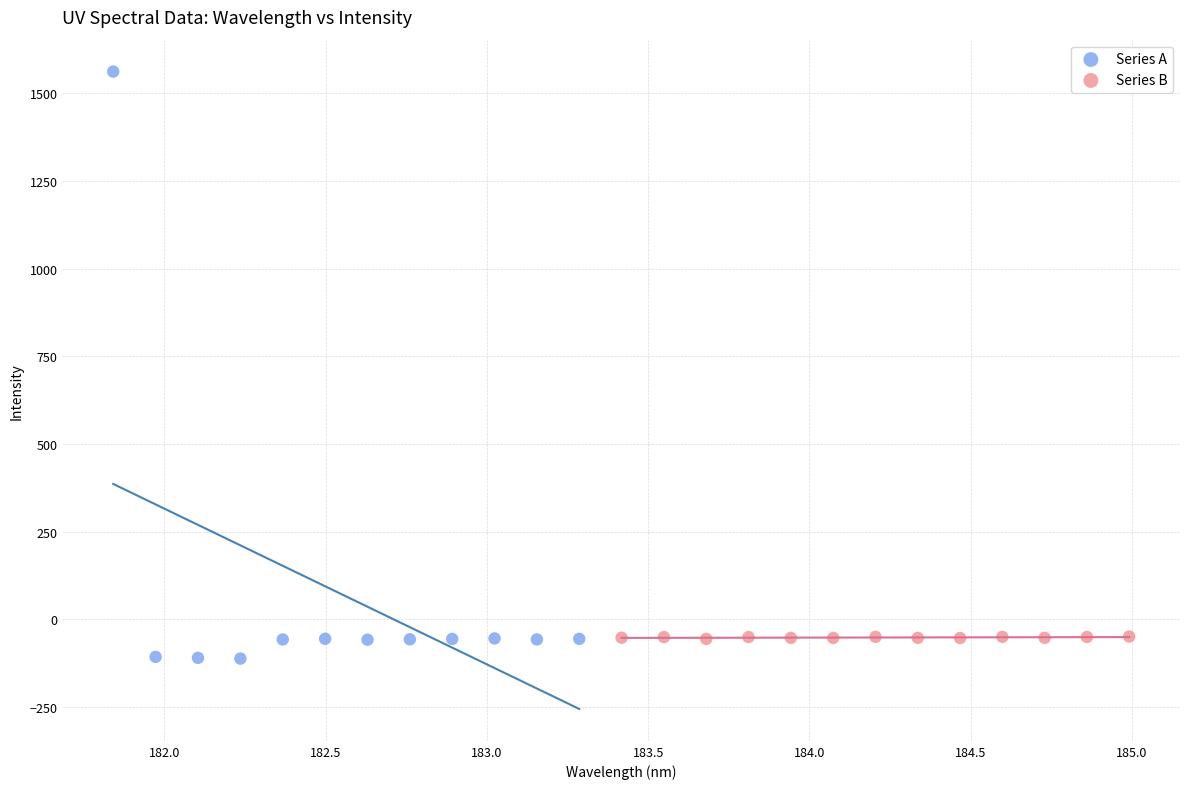

Which series has the largest Y range (max minus min)?

Series A